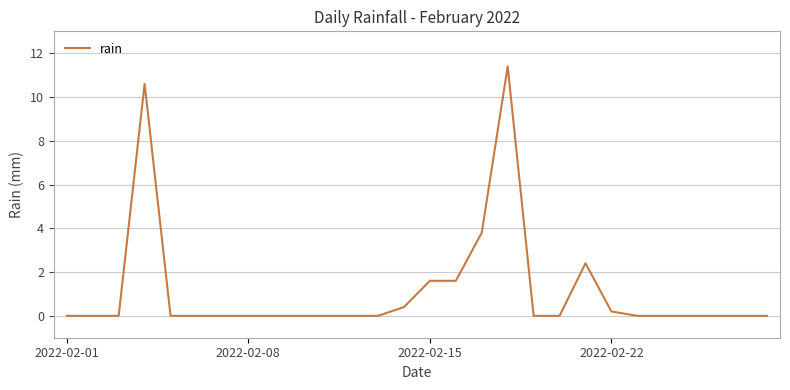

What is the difference between the maximum and minimum values?

11.4